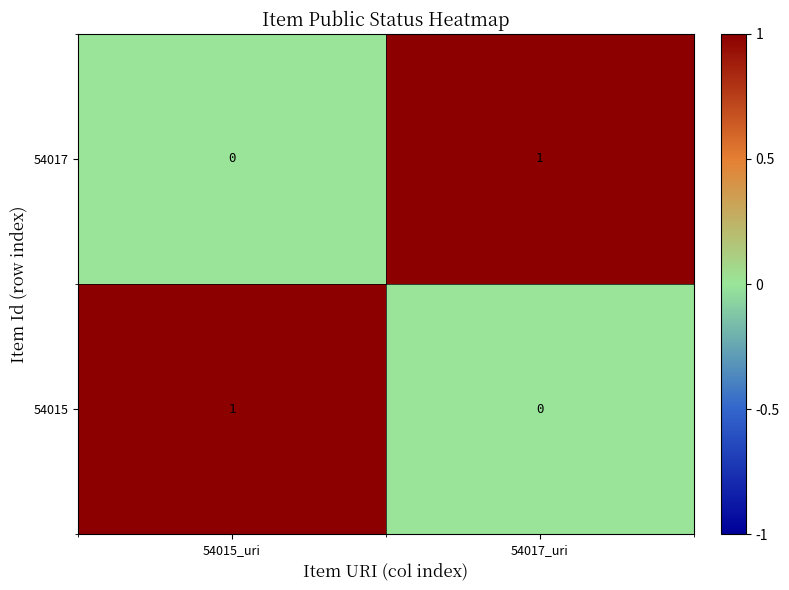

Rank the series at 54015_uri from highest to lowest value.

54015, 54017